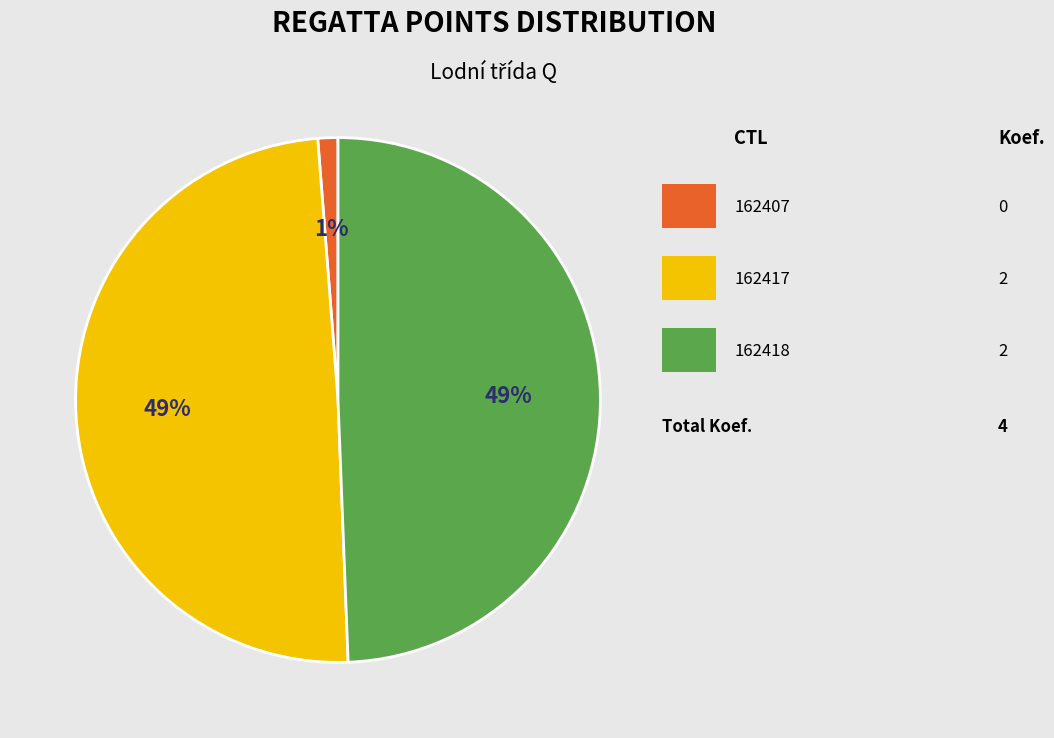

To the nearest percent, what is the average slice percentage?

33%